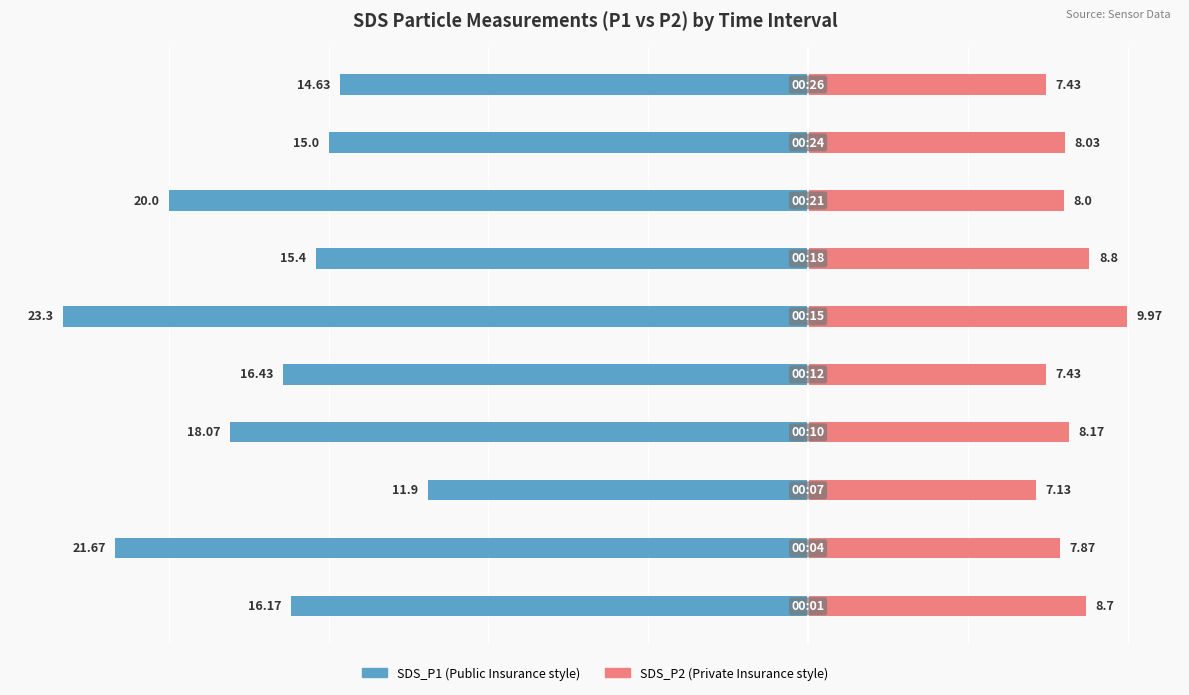

The SDS_P2 series shows 8.2 at 3. True or false?

True